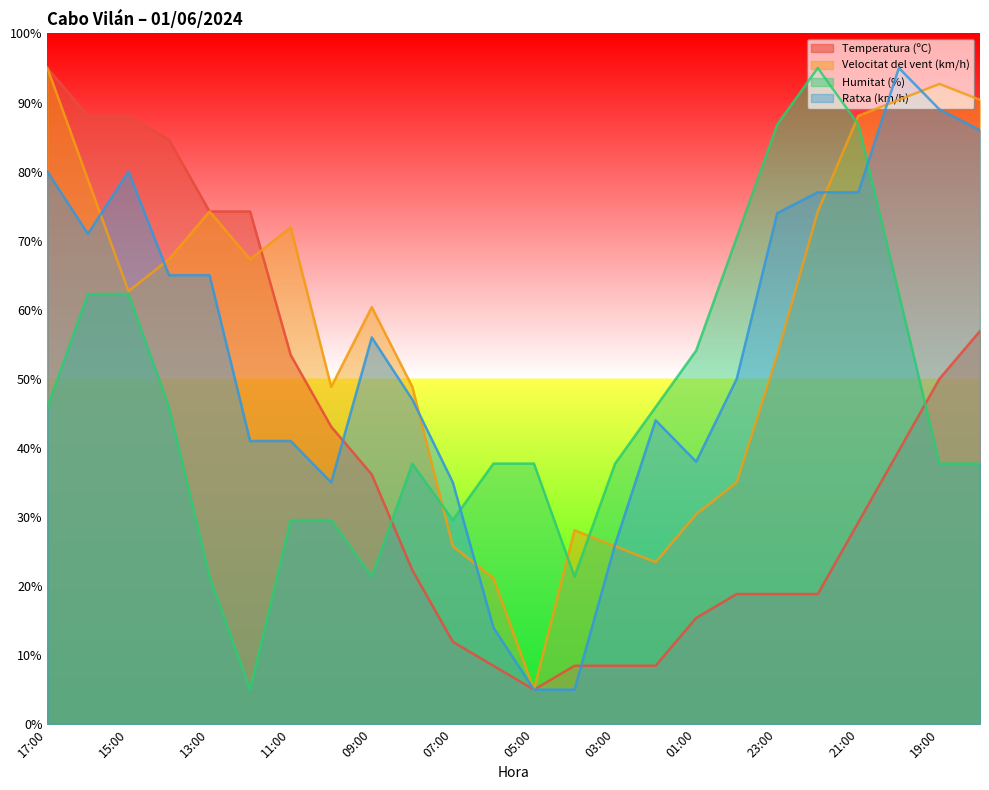

At which category does Ratxa (km/h) reach its first local valley?

16:00